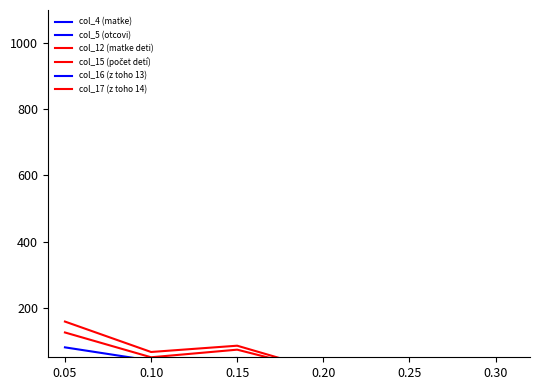

True or false: col_15 (počet detí) and col_12 (matke deti) intersect in this chart.

False